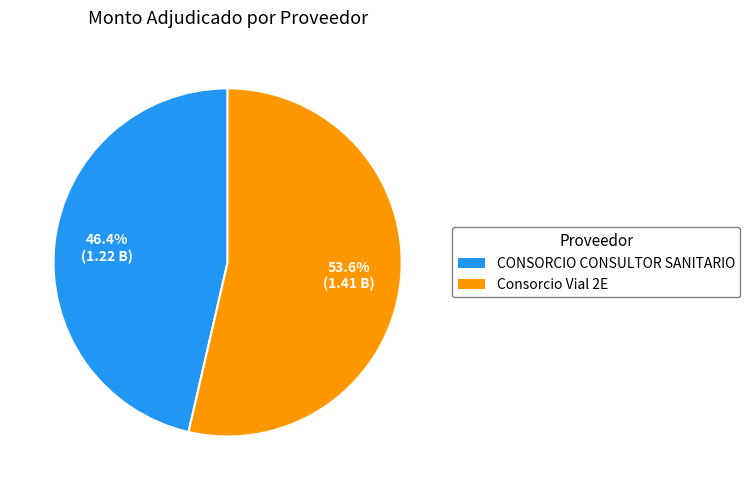

Do CONSORCIO CONSULTOR SANITARIO and Consorcio Vial 2E together represent more than half of the pie?

Yes